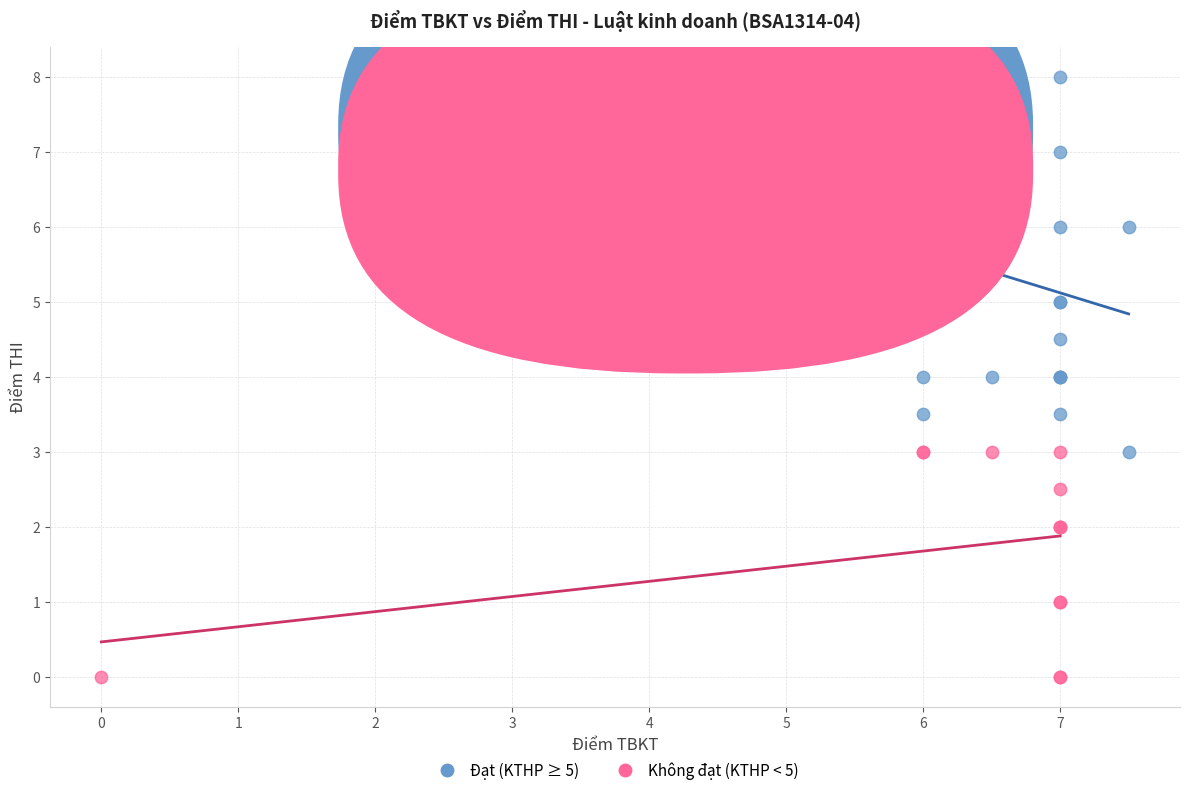

Which series reaches the minimum Y coordinate?

Không đạt (KTHP < 5)